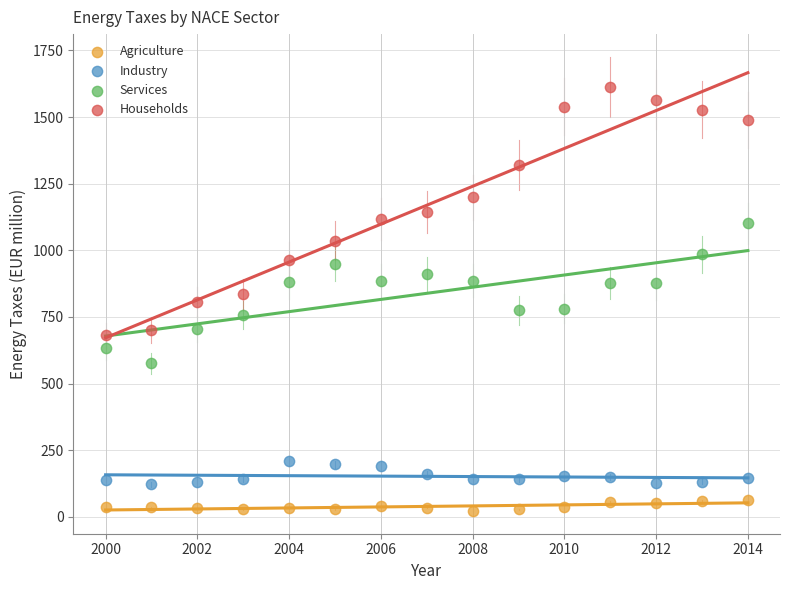

Which series has the widest spread of Y values?

Households